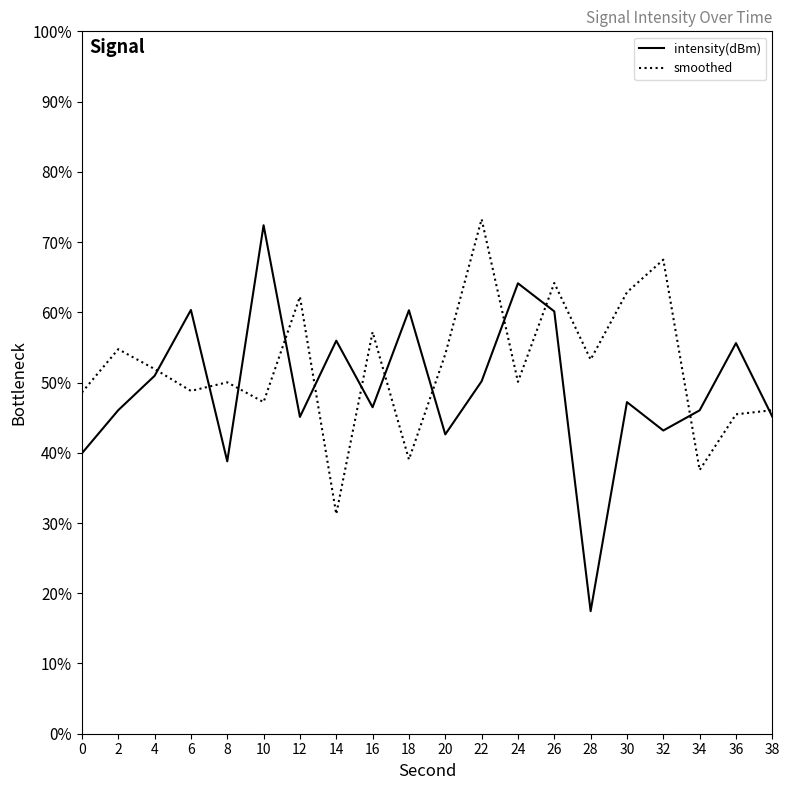

Between 24 and 34, which is larger?

24